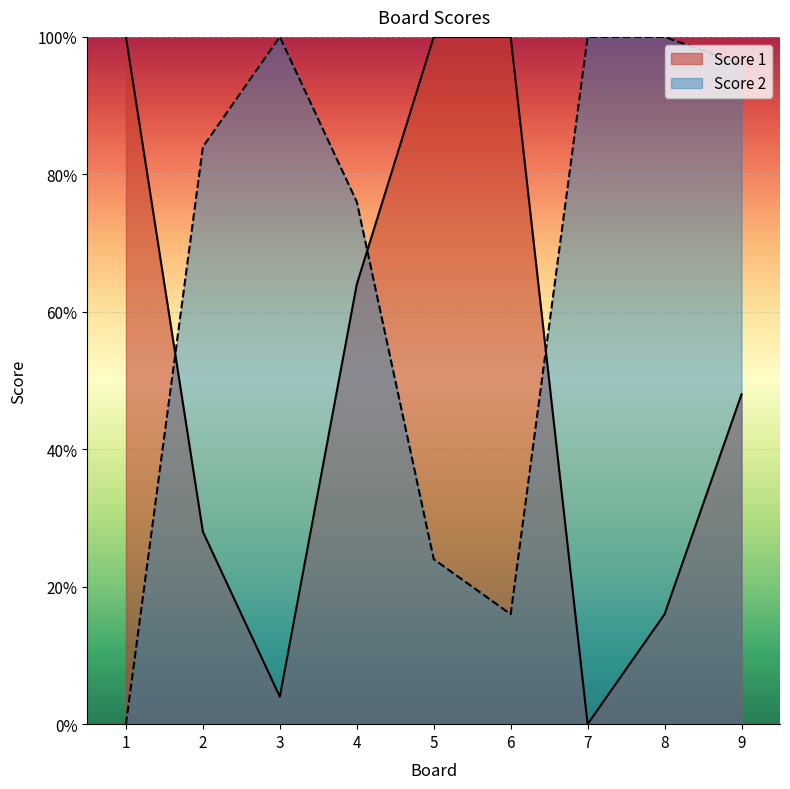

Rank the categories by Score 2 value from lowest to highest.

1, 6, 5, 4, 2, 9, 3, 7, 8